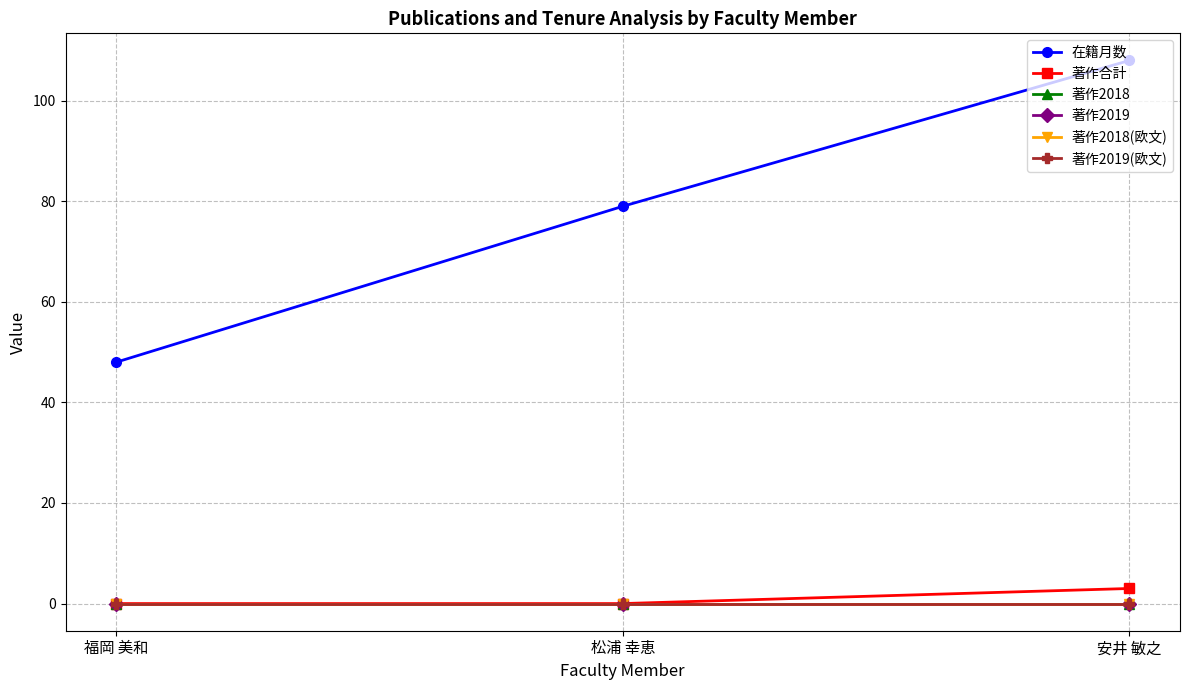

Is this an area chart (filled region under the line)?

No